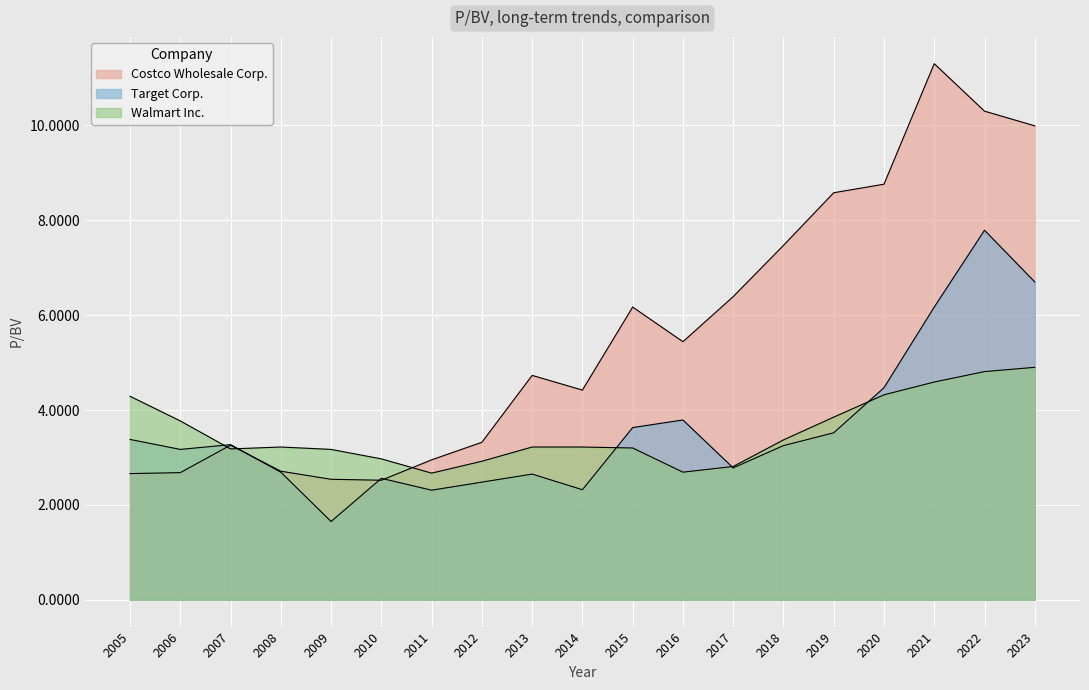

What is the average value of the Costco Wholesale Corp. series?

5.6